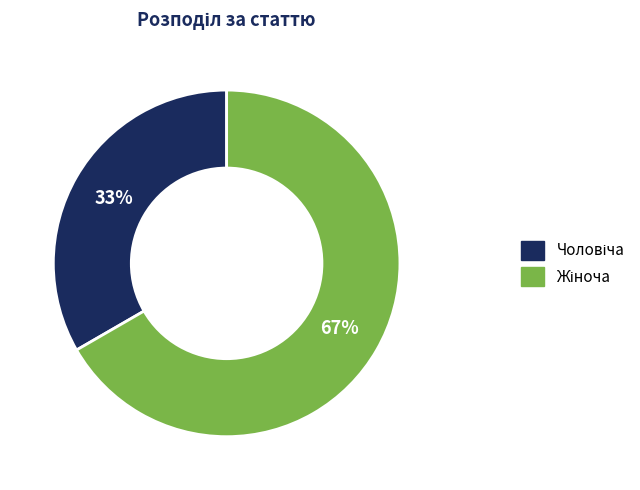

Is there any slice that represents more than half of the pie?

Yes